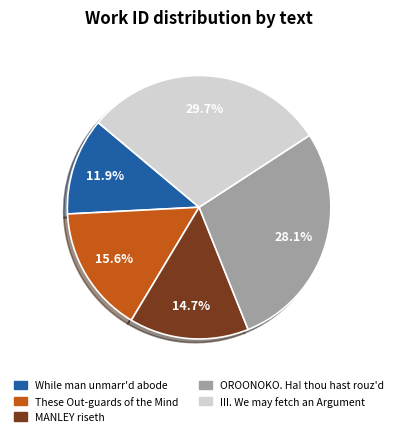

How many segments does this pie chart have?

5